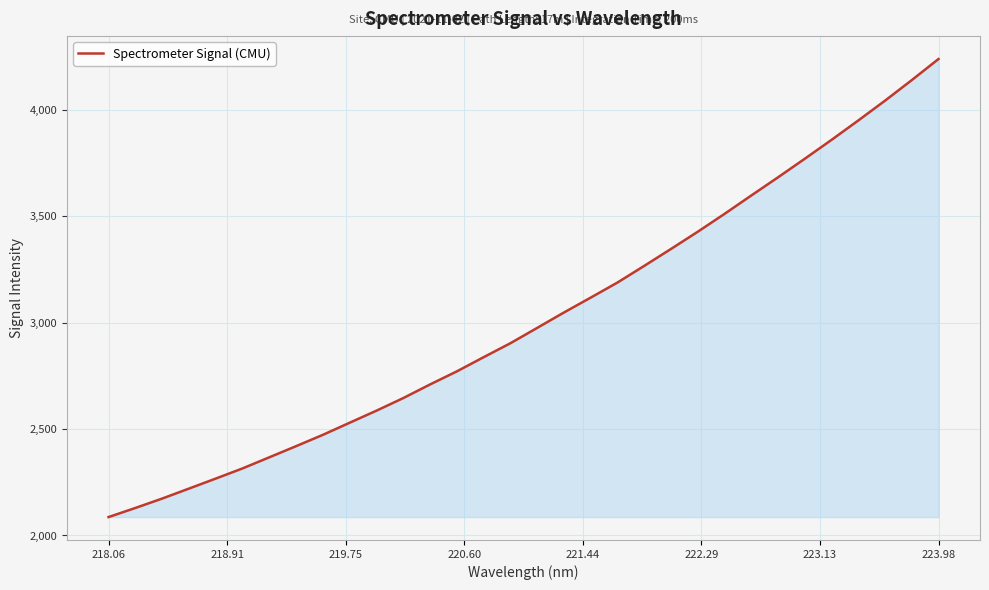

What is the smallest value displayed?

2086.4